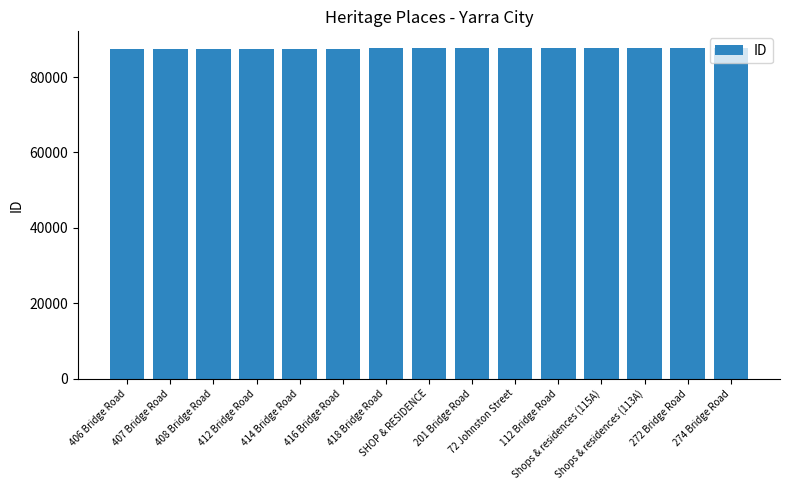

What is the sum of all values?

1314372